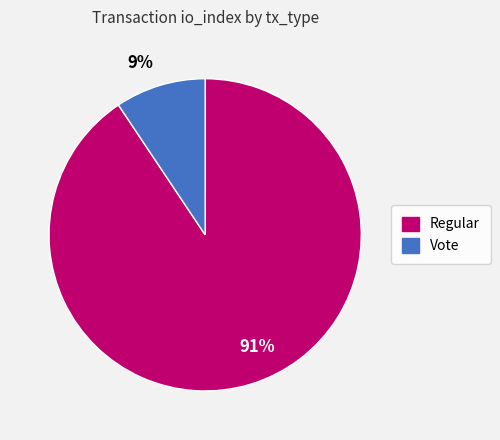

Which slice represents more than half of the pie?

91%